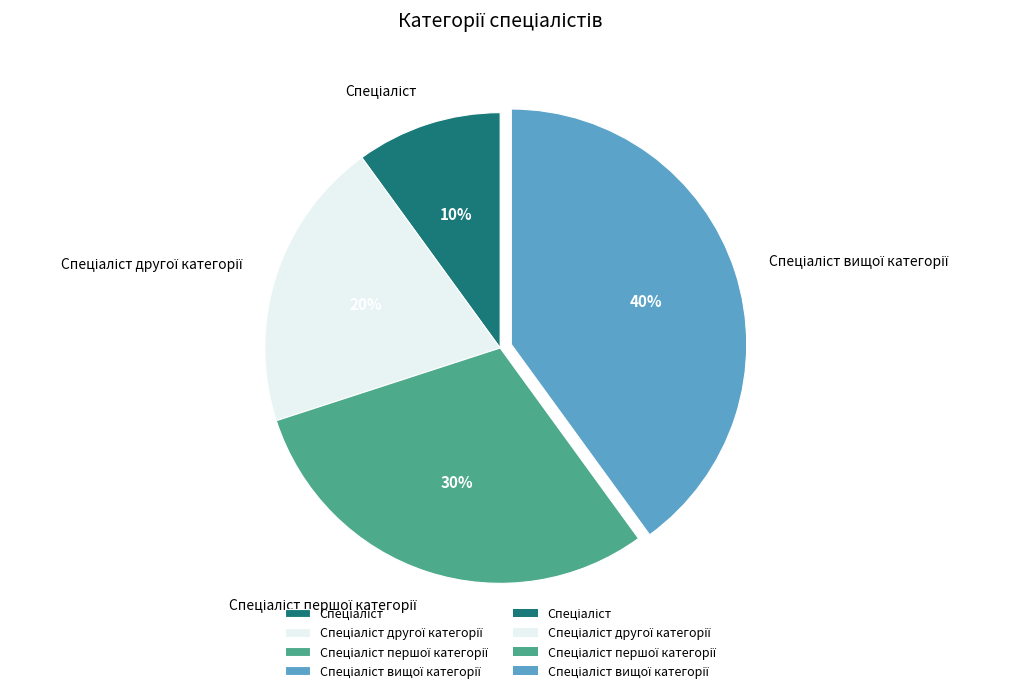

Count the number of slices in the pie.

4